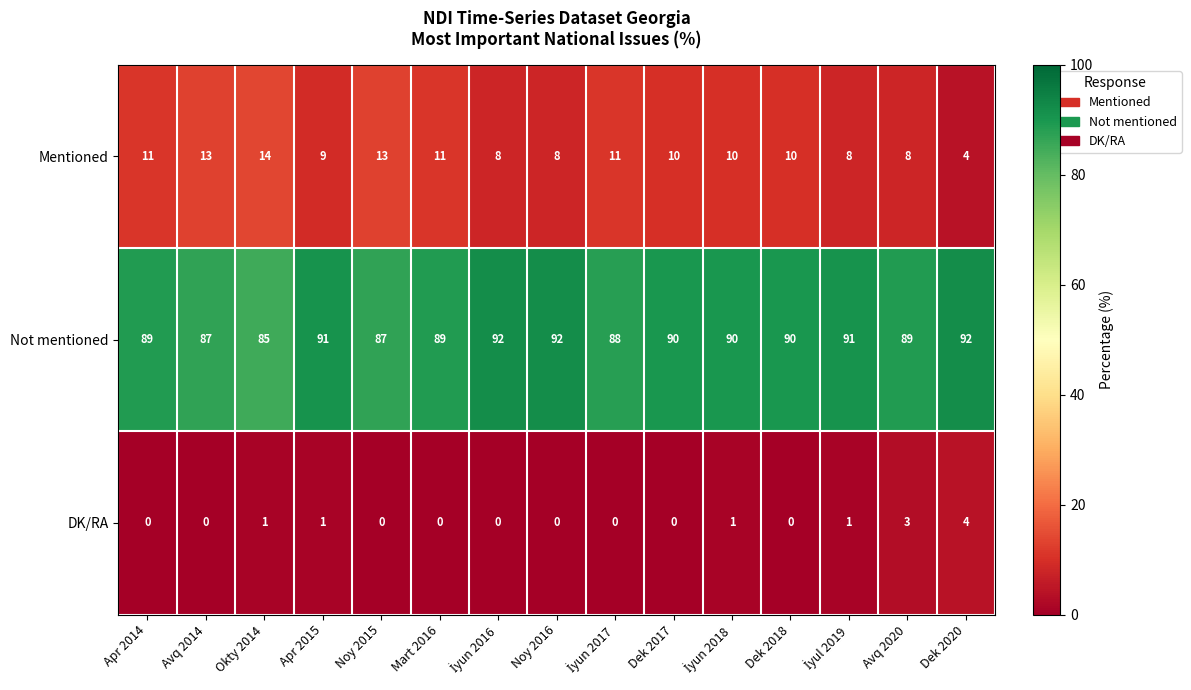

What is the average value of the Mentioned series?

10